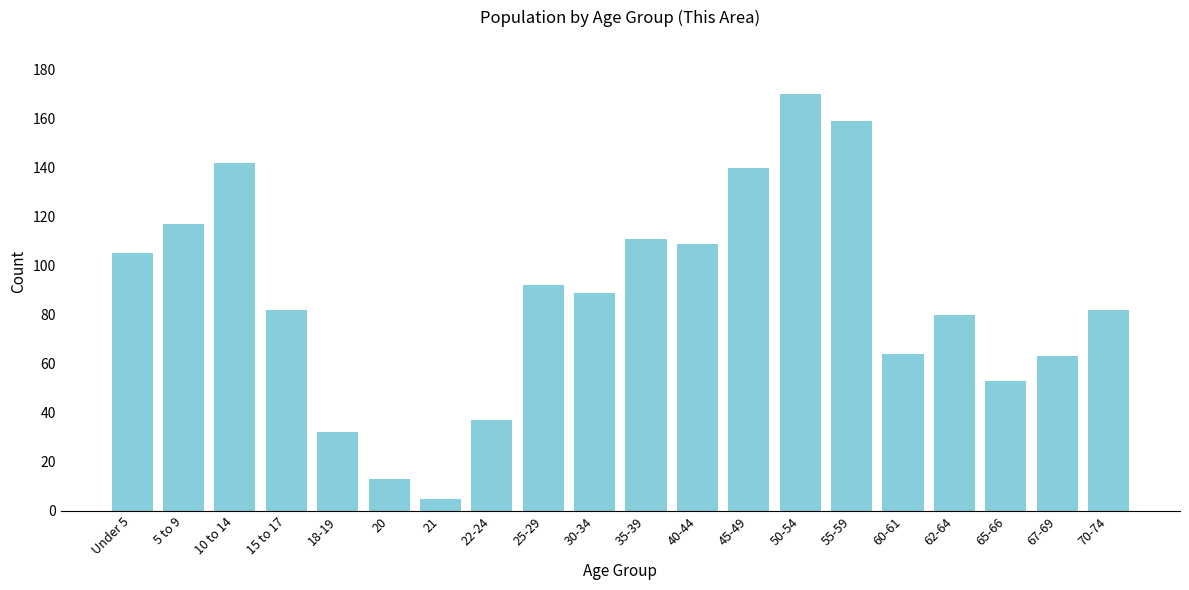

Reading left to right, extract all data points from this chart.

105	117	142	82	32	13	5	37	92	89	111	109	140	170	159	64	80	53	63	82